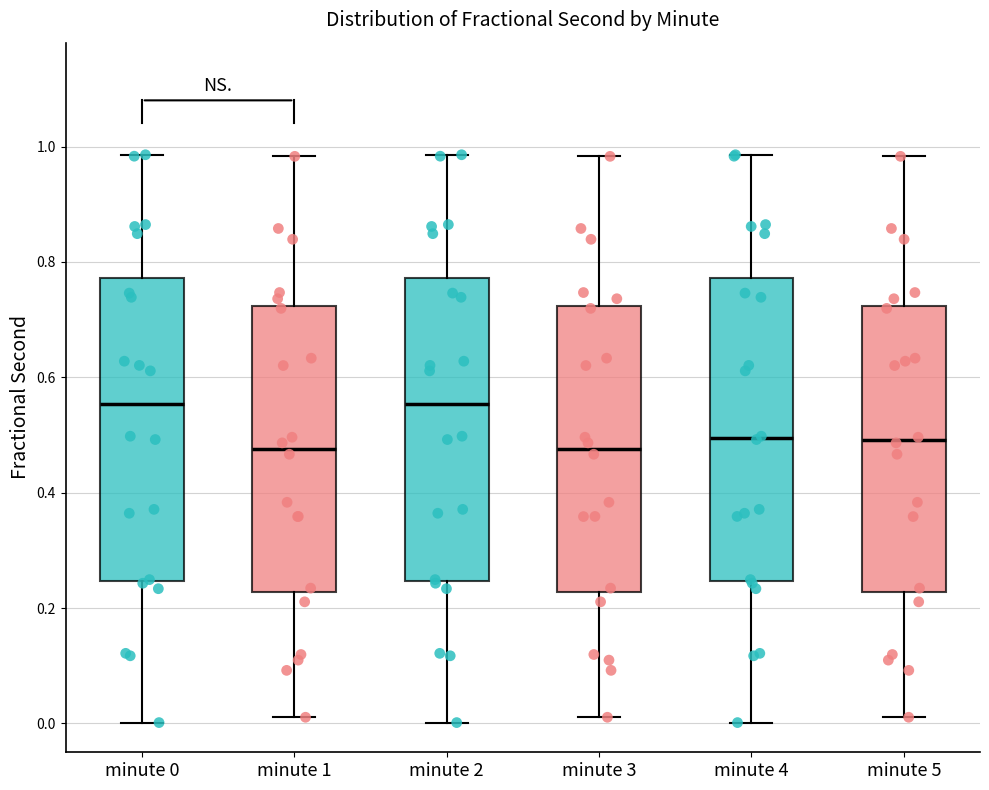

Where does the median line of the box for minute 1 sit on the y-axis? The values are not printed on the chart, so give them approximately, as read against the axis.

0.48